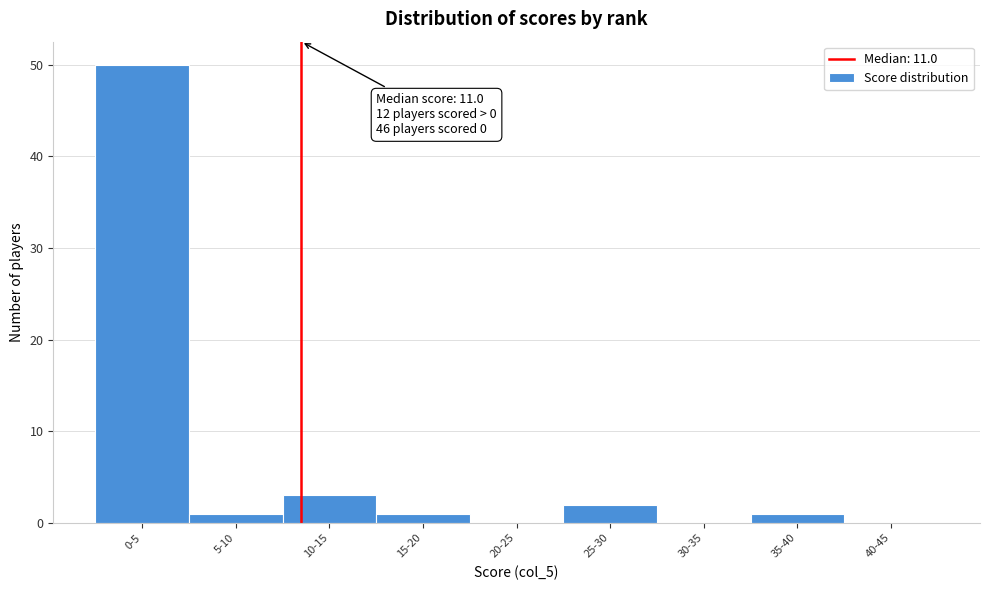

Reading left to right, transcribe all the data shown in this chart.

0-5=50	5-10=1	10-15=3	15-20=1	20-25=0	25-30=2	30-35=0	35-40=1	40-45=0